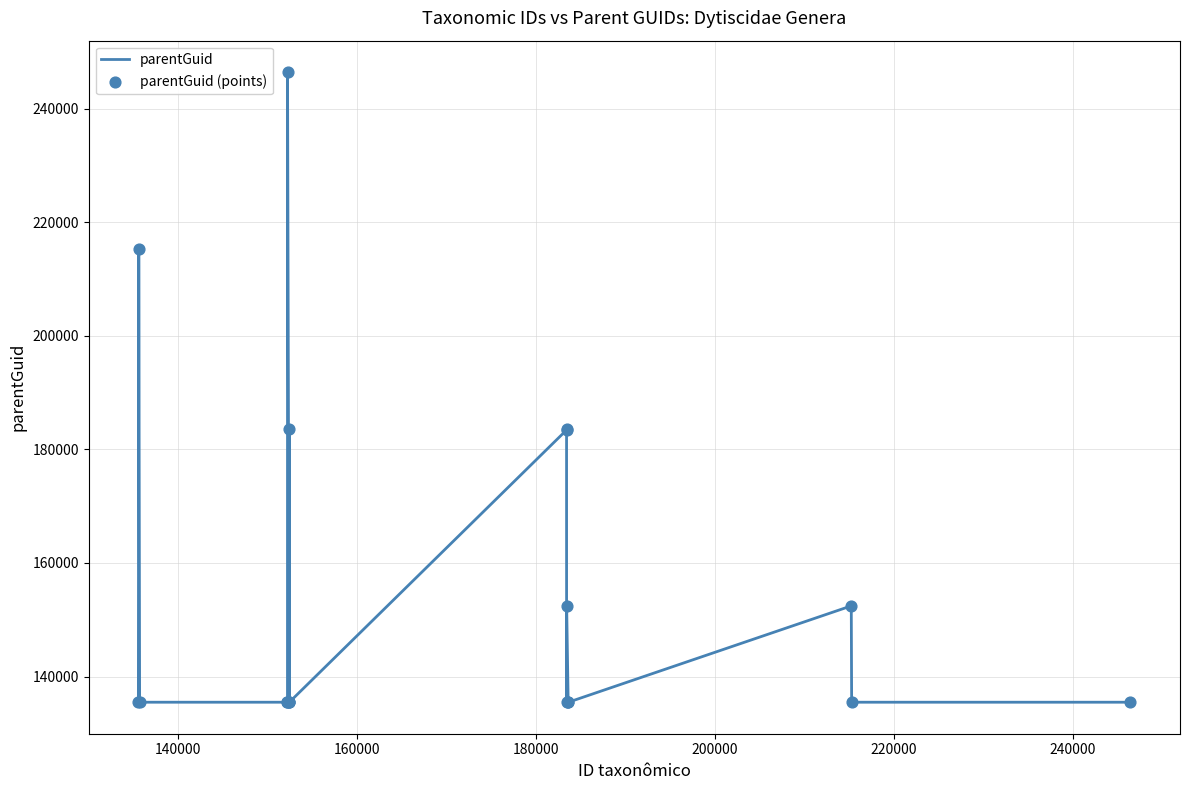

What is the difference between the maximum and minimum values?

110974